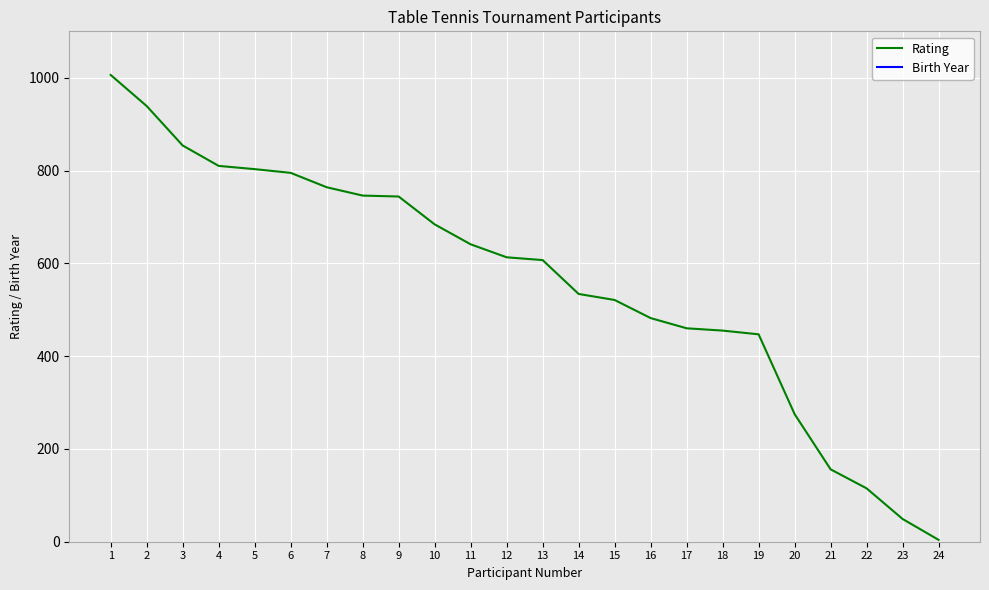

The value of Birth Year at 18 is 1378. True or false?

False